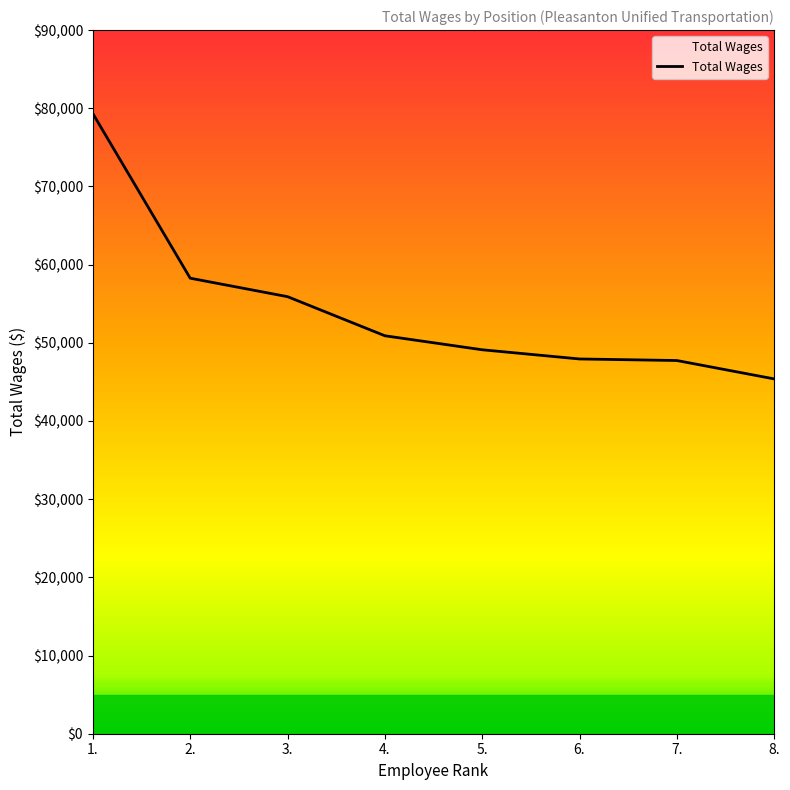

What is the average value?

54318